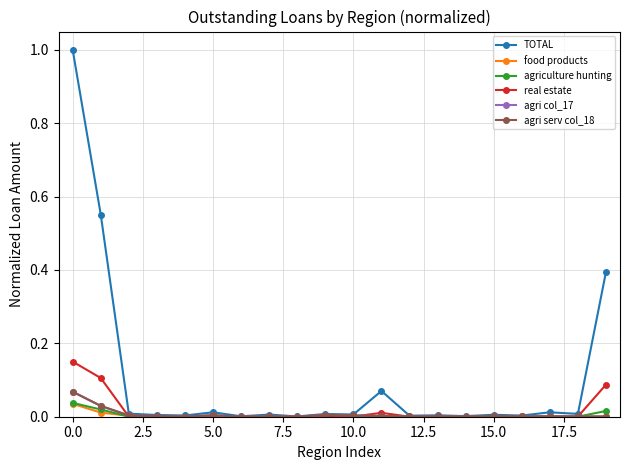

What is the maximum value shown in the chart?

1.0